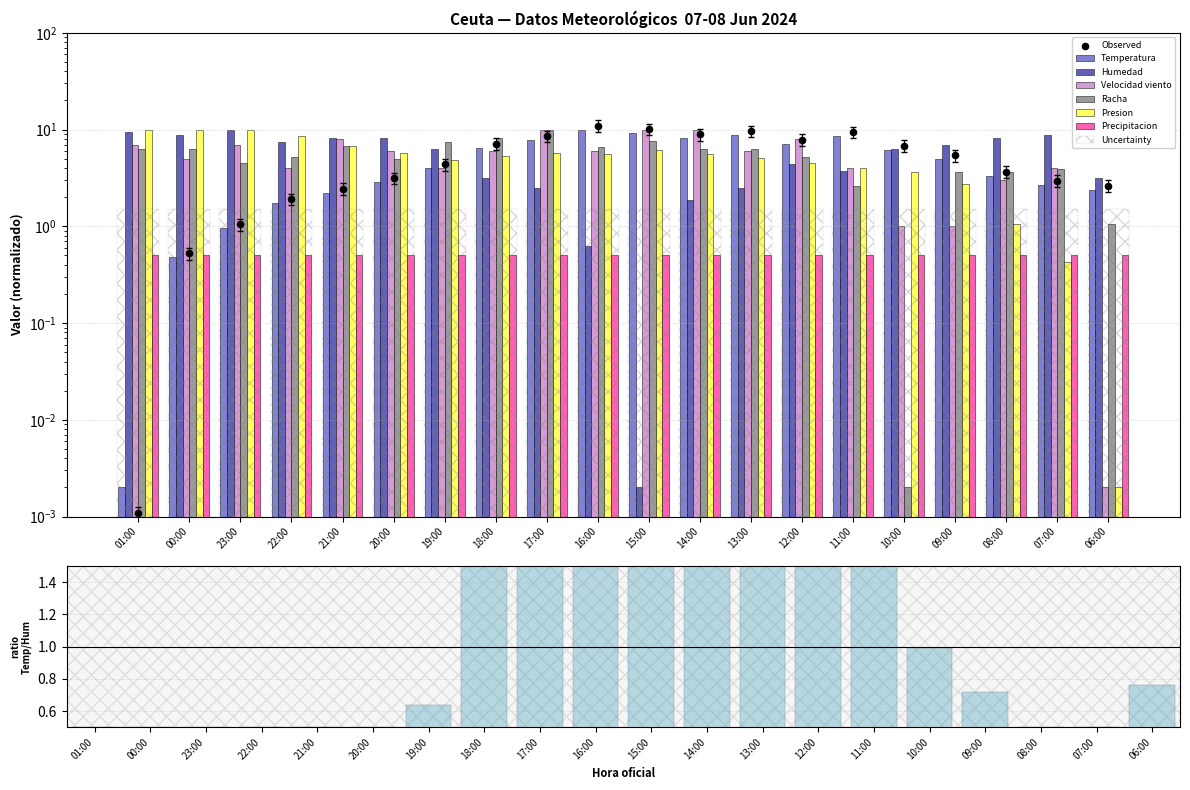

Is the value of Velocidad viento at 01:00 greater than the value of Temperatura at 17:00?

No